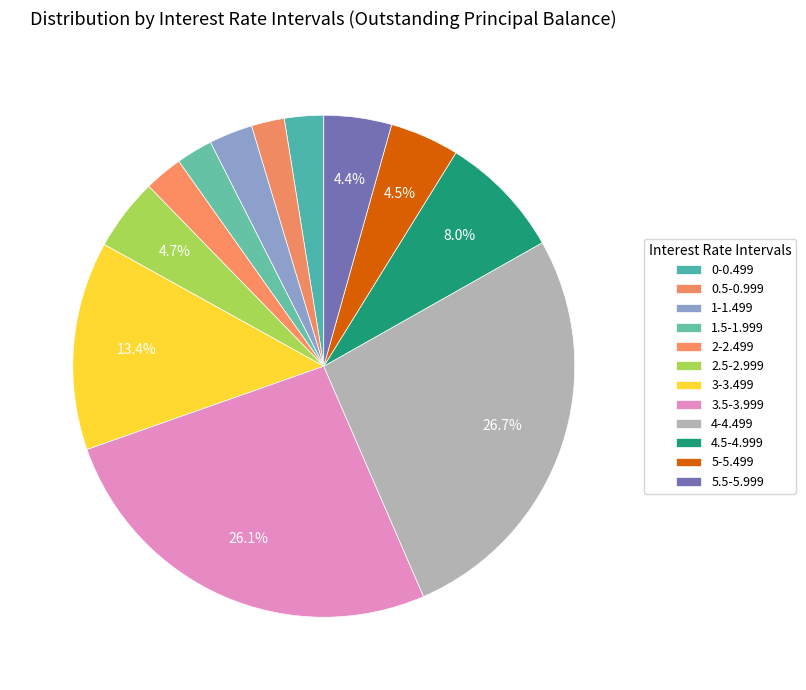

Which slice is the largest?

4-4.499